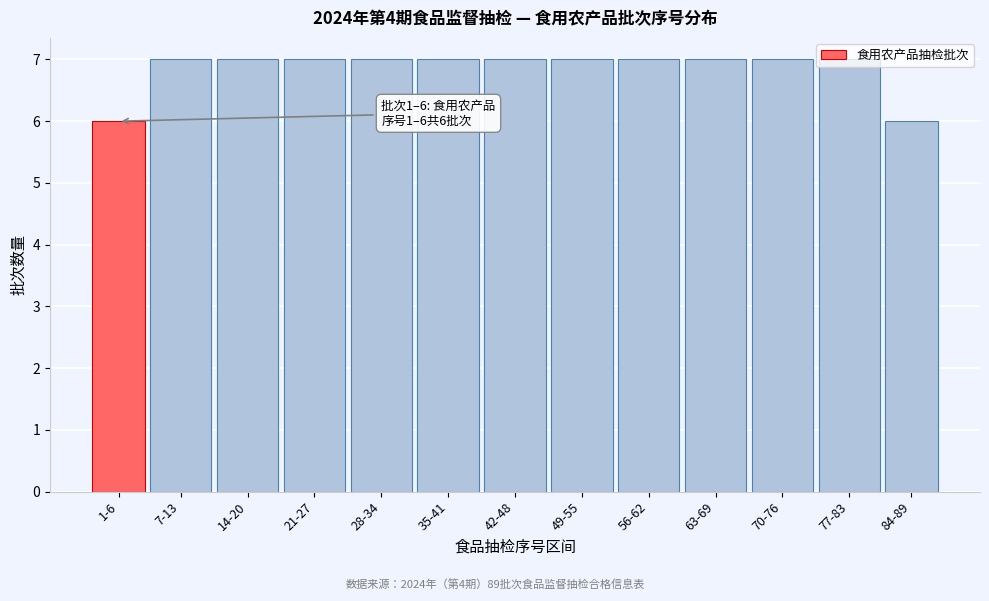

What is the ratio of the value at 7-13 to the value at 42-48?

1.0